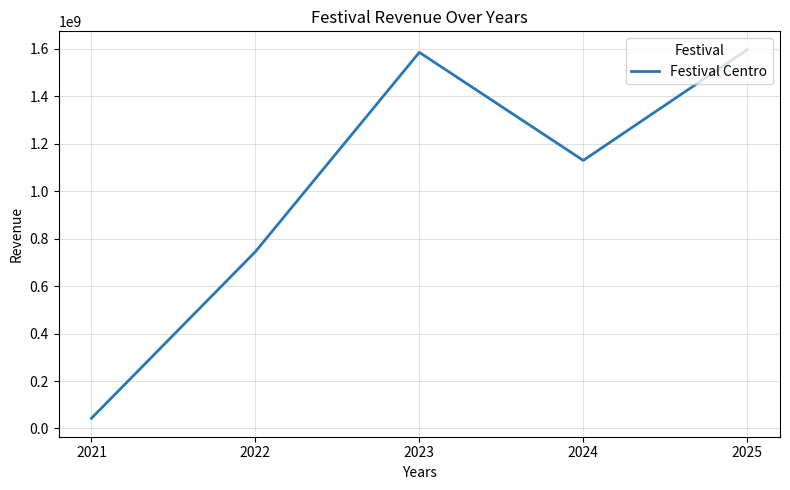

What is the difference between the maximum and minimum values?

1553366155